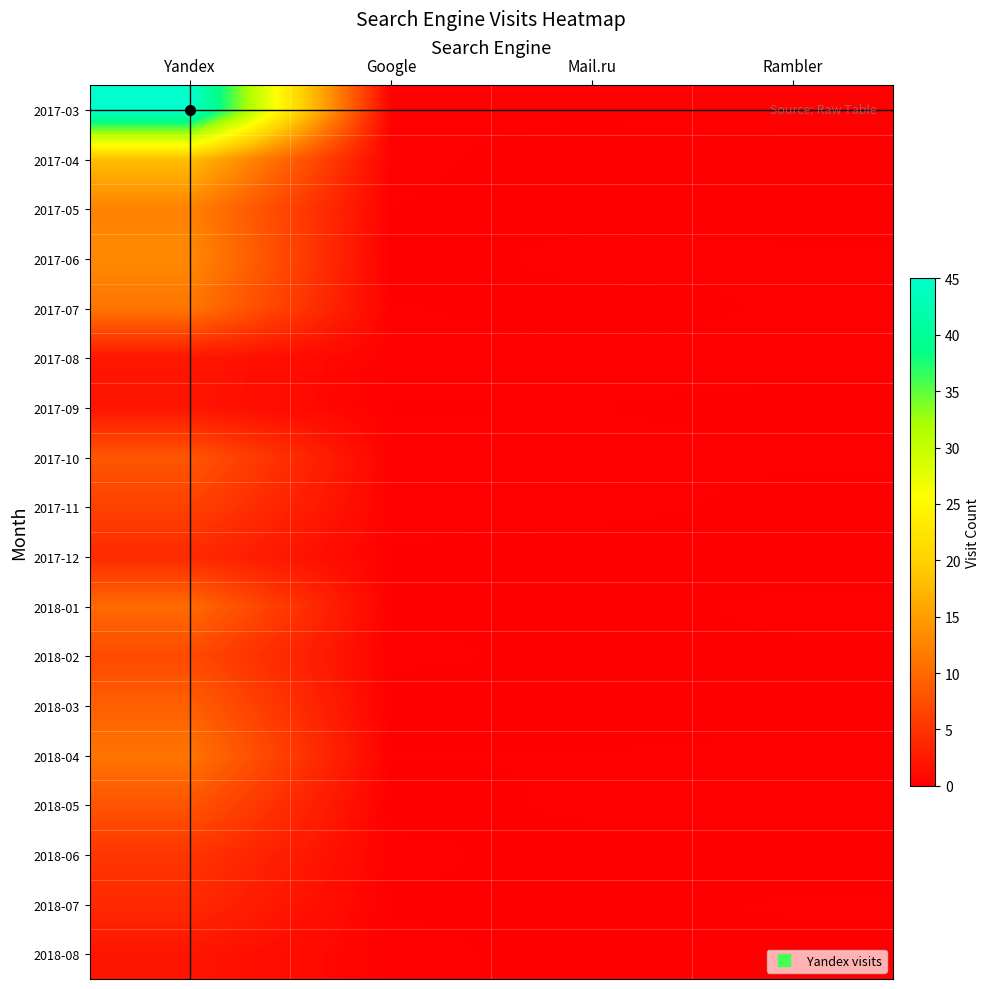

At which category is the sum across all series the highest?

Yandex